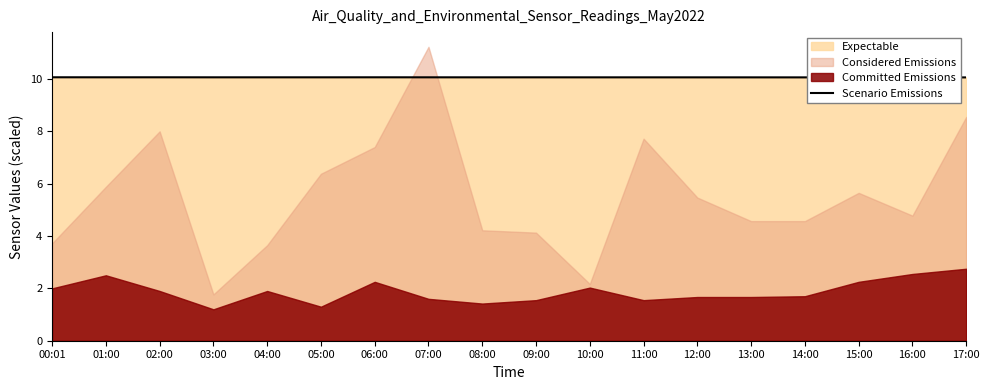

What is the ratio of the value at 06:00 to the value at 09:00?

1.0